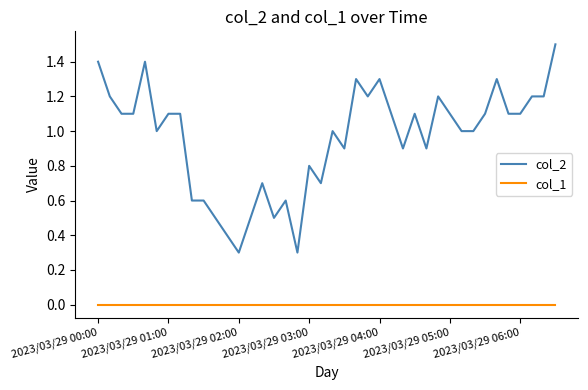

List the series in order of their overall mean, lowest first.

col_1, col_2